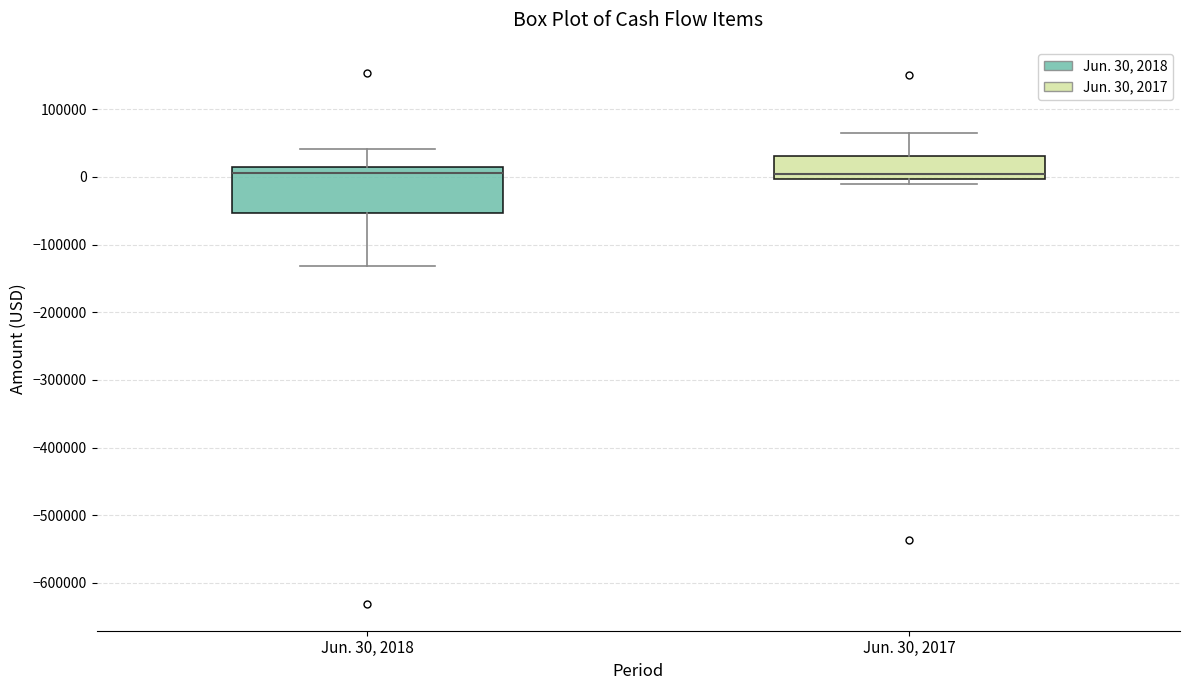

Reading left to right, transcribe this box plot: for each box, give where its median line is, the range the box spans, and where its two whiskers end, as read against the y-axis. The values are not printed on the chart, so give them approximately, as read against the axis.

Jun. 30, 2018: median 10000 (just below the box's upper edge), box -50000 to 10000, whiskers -130000 to 40000
Jun. 30, 2017: median 0 (just above the box's lower edge), box 0 to 30000, whiskers -10000 to 60000